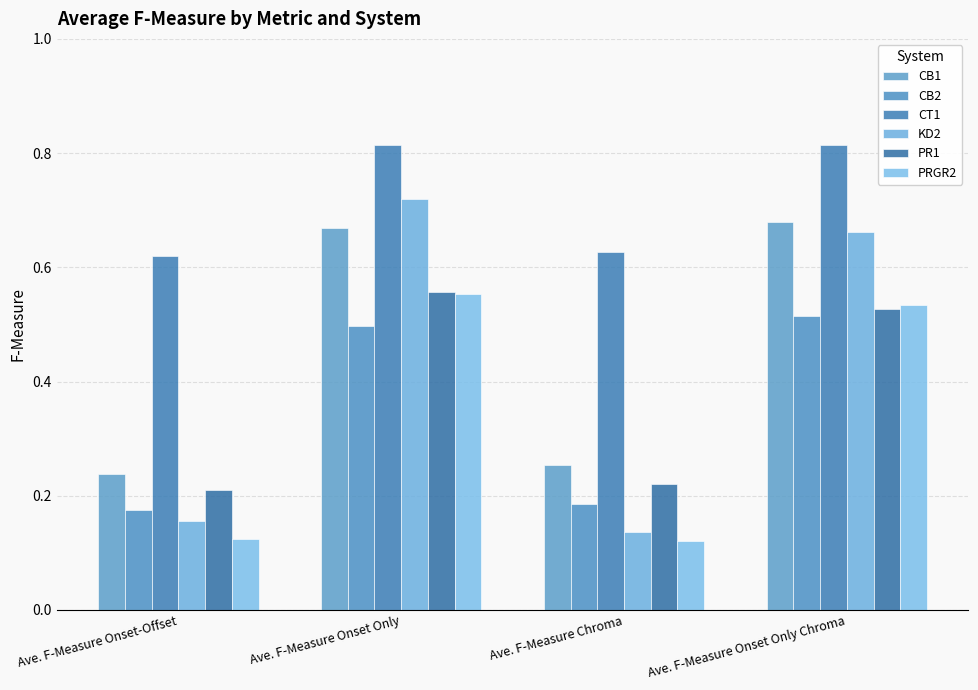

Is the value of PR1 at Ave. F-Measure Onset-Offset greater than the value of CB2 at Ave. F-Measure Onset Only Chroma?

No